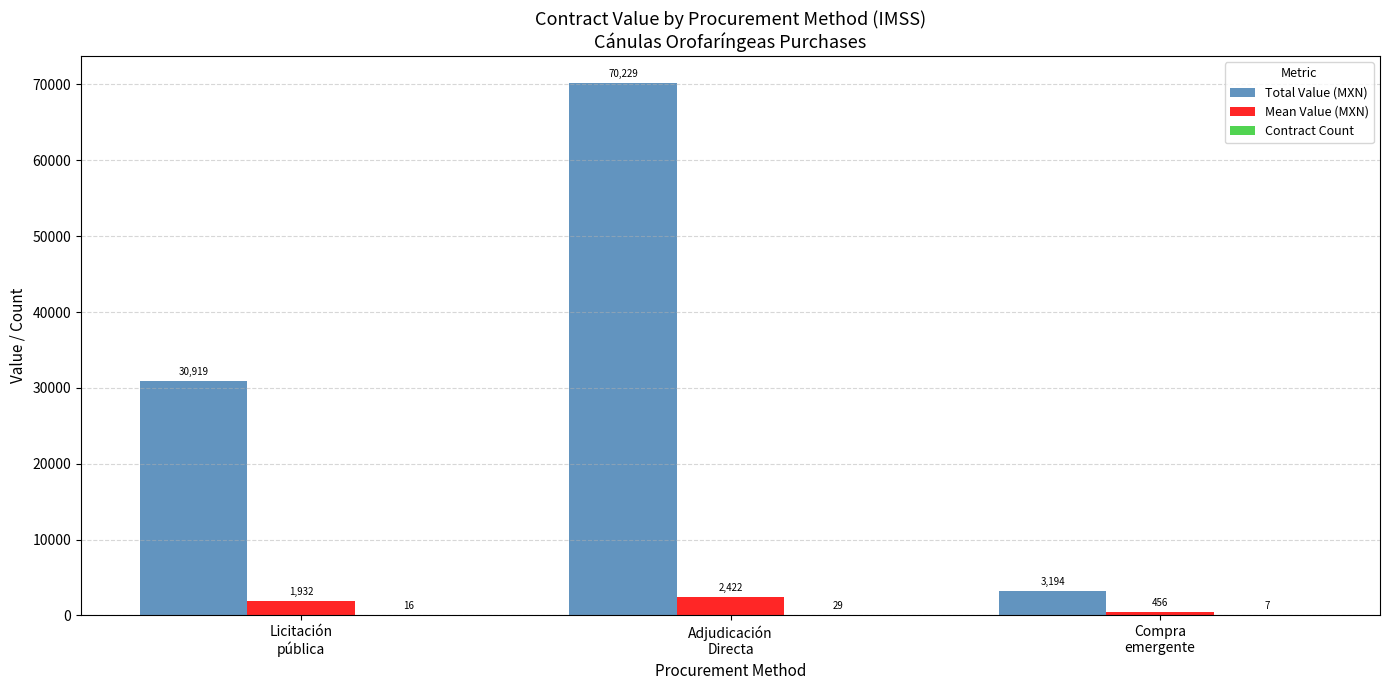

Which series has the largest total across all categories?

Total Value (MXN)